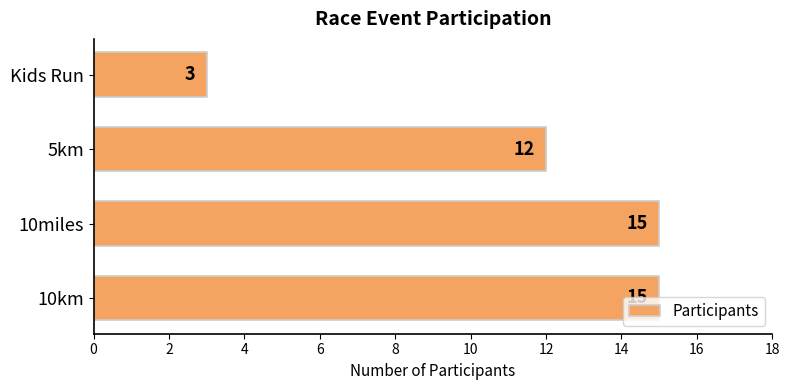

True or false: the data shows 20 at 10km.

False